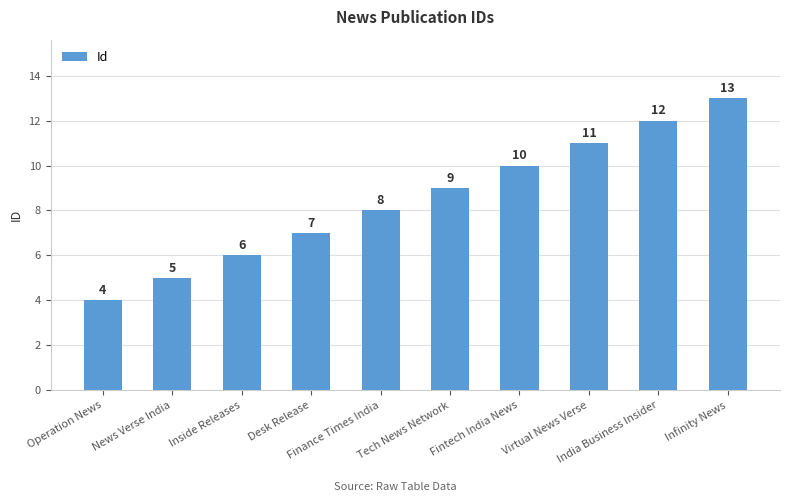

True or false: the data shows 13 at Infinity News.

True